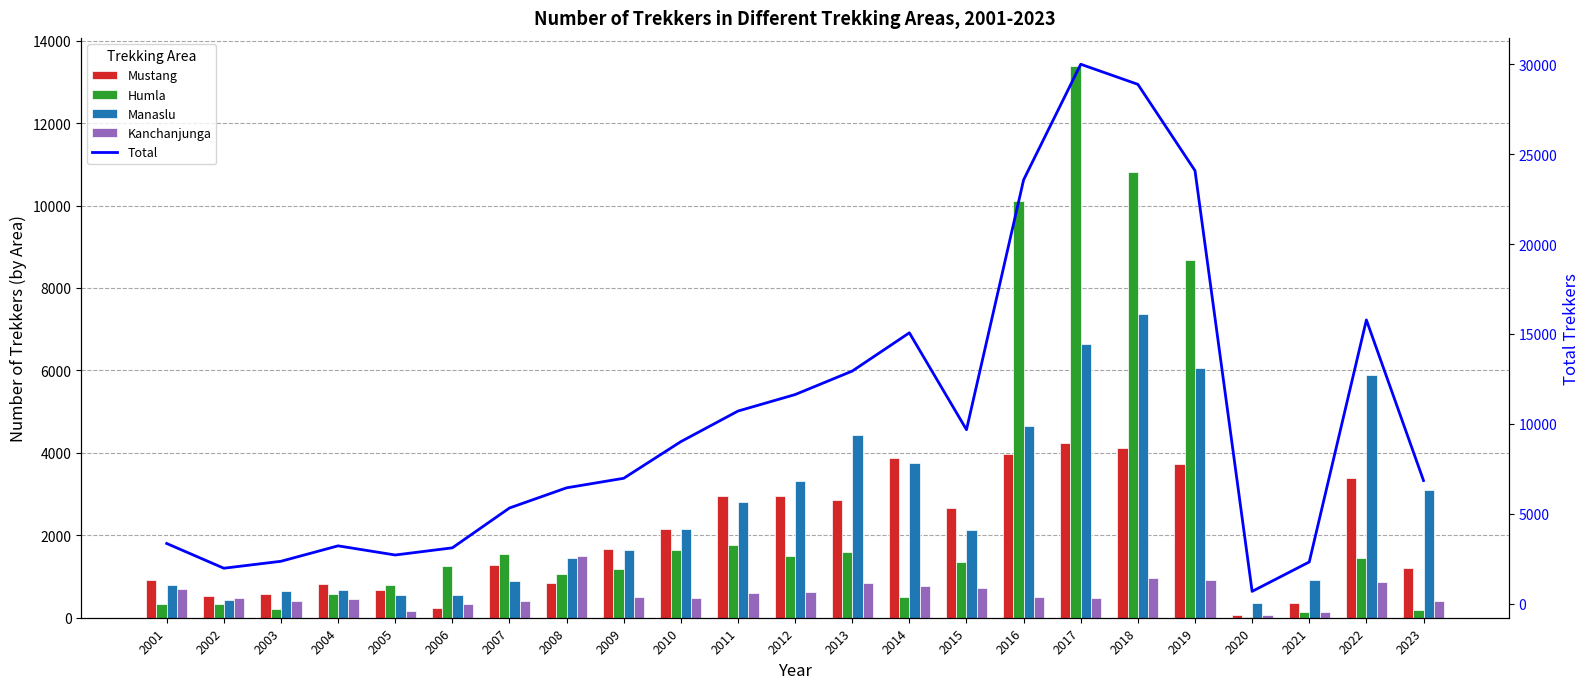

How many groups of bars are there?

23